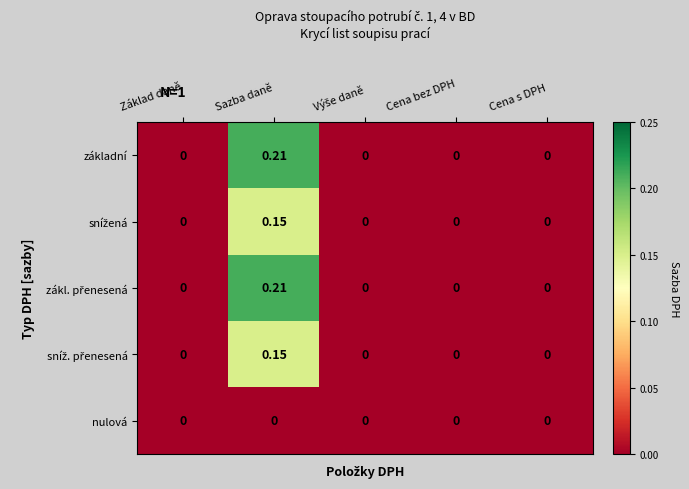

At which category does the chart reach its peak across all series?

Sazba daně